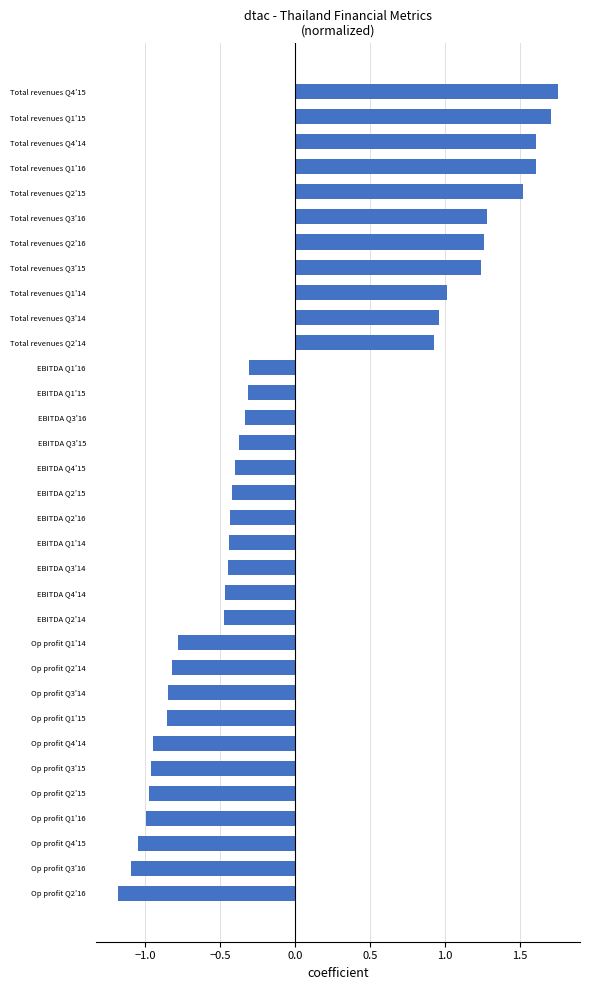

True or false: the data shows 1.7 at Total revenues Q1'15.

True